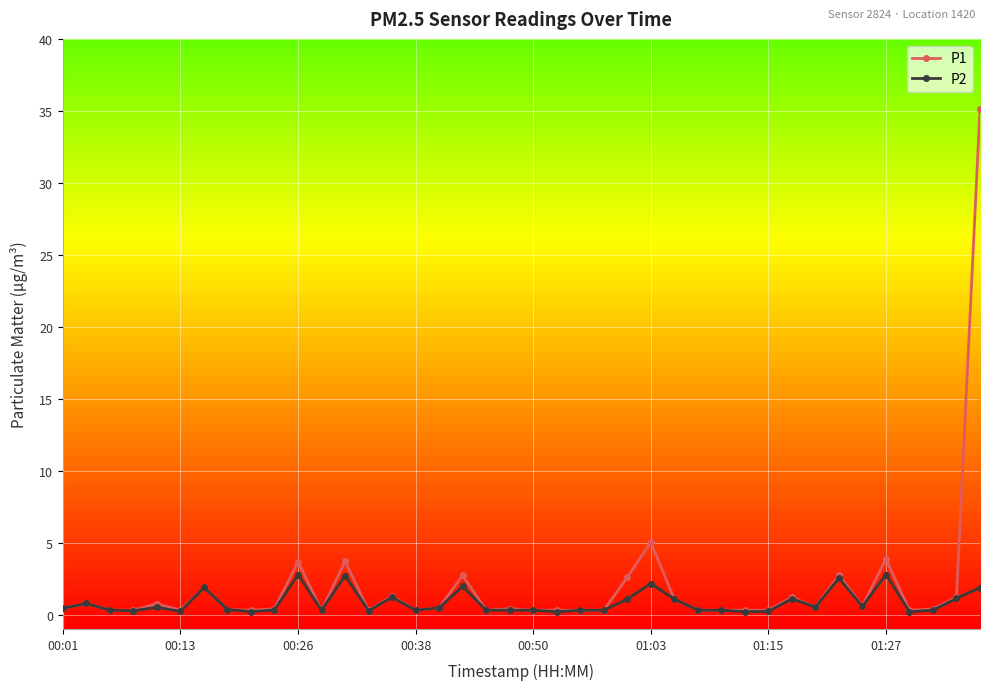

Which series has the widest spread of values?

P1